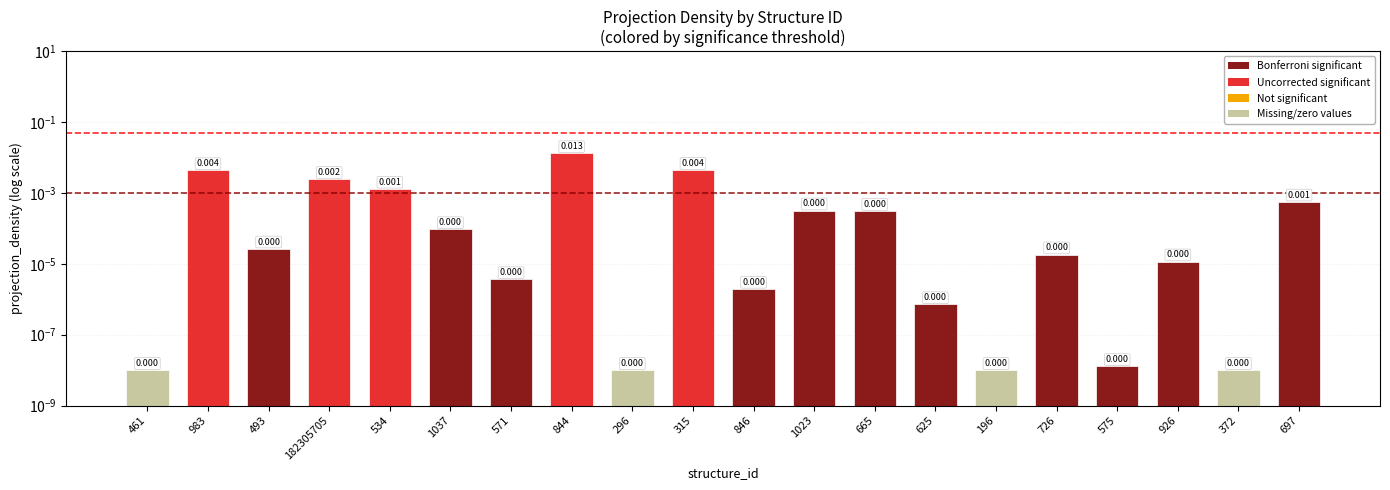

What position from the right is 726?

5